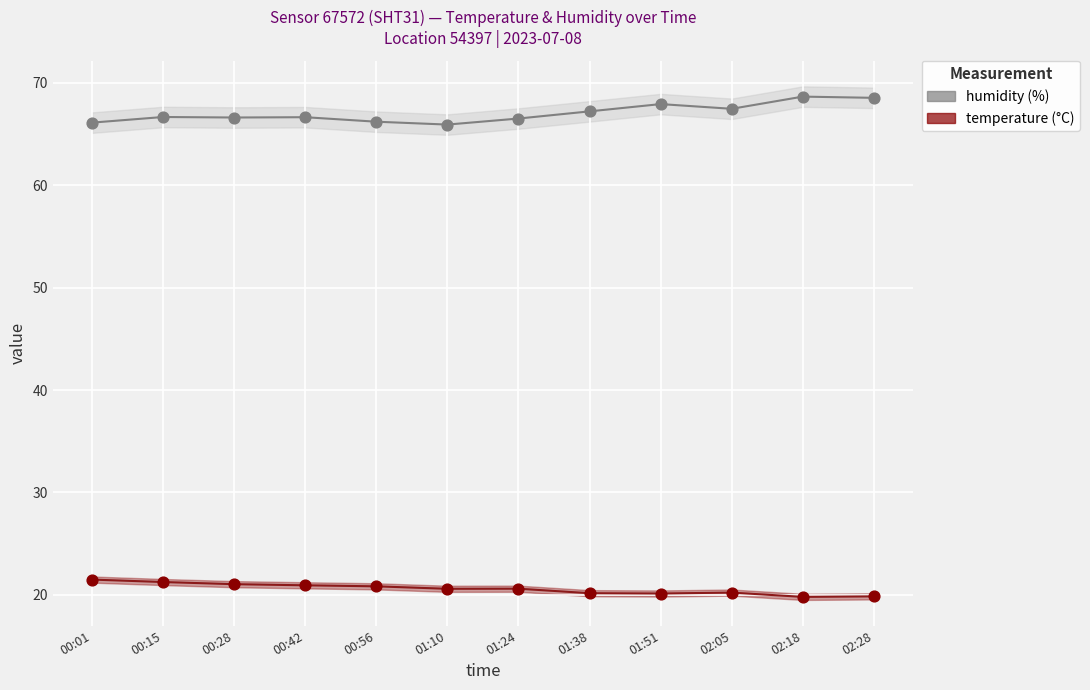

Which series has the widest spread of Y values?

humidity (%)